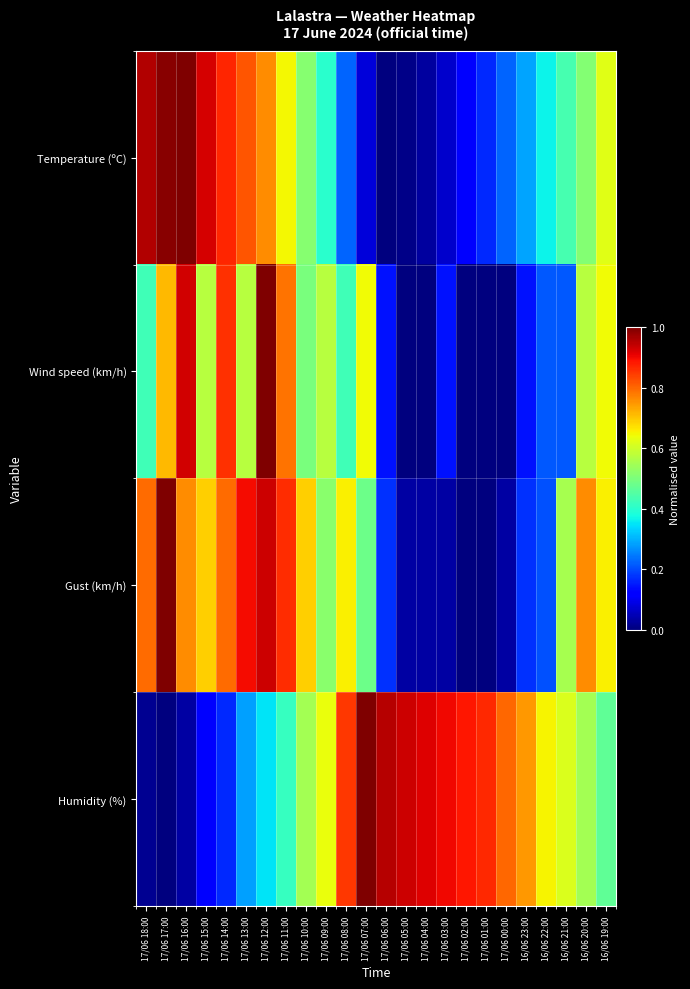

Reading right to left, extract all data points from this chart.

Temperature (ºC): 16/06 19:00=0.6	16/06 20:00=0.5	16/06 21:00=0.4	16/06 22:00=0.4	16/06 23:00=0.3	17/06 00:00=0.2	17/06 01:00=0.2	17/06 02:00=0.1	17/06 03:00=0.1	17/06 04:00=0.0	17/06 05:00=0.0	17/06 06:00=0.0	17/06 07:00=0.1	17/06 08:00=0.2	17/06 09:00=0.4	17/06 10:00=0.5	17/06 11:00=0.6	17/06 12:00=0.8	17/06 13:00=0.8	17/06 14:00=0.9	17/06 15:00=0.9	17/06 16:00=1.0	17/06 17:00=1.0	17/06 18:00=1.0
Wind speed (km/h): 16/06 19:00=0.6	16/06 20:00=0.6	16/06 21:00=0.2	16/06 22:00=0.2	16/06 23:00=0.1	17/06 00:00=0.0	17/06 01:00=0.0	17/06 02:00=0.0	17/06 03:00=0.1	17/06 04:00=0.0	17/06 05:00=0.0	17/06 06:00=0.1	17/06 07:00=0.6	17/06 08:00=0.4	17/06 09:00=0.6	17/06 10:00=0.5	17/06 11:00=0.8	17/06 12:00=1.0	17/06 13:00=0.6	17/06 14:00=0.9	17/06 15:00=0.6	17/06 16:00=0.9	17/06 17:00=0.7	17/06 18:00=0.4
Gust (km/h): 16/06 19:00=0.7	16/06 20:00=0.8	16/06 21:00=0.6	16/06 22:00=0.2	16/06 23:00=0.2	17/06 00:00=0.0	17/06 01:00=0.0	17/06 02:00=0.0	17/06 03:00=0.0	17/06 04:00=0.0	17/06 05:00=0.0	17/06 06:00=0.2	17/06 07:00=0.5	17/06 08:00=0.7	17/06 09:00=0.5	17/06 10:00=0.7	17/06 11:00=0.9	17/06 12:00=0.9	17/06 13:00=0.9	17/06 14:00=0.8	17/06 15:00=0.7	17/06 16:00=0.8	17/06 17:00=1.0	17/06 18:00=0.8
Humidity (%): 16/06 19:00=0.5	16/06 20:00=0.5	16/06 21:00=0.6	16/06 22:00=0.6	16/06 23:00=0.7	17/06 00:00=0.8	17/06 01:00=0.9	17/06 02:00=0.9	17/06 03:00=0.9	17/06 04:00=0.9	17/06 05:00=0.9	17/06 06:00=0.9	17/06 07:00=1.0	17/06 08:00=0.8	17/06 09:00=0.6	17/06 10:00=0.5	17/06 11:00=0.4	17/06 12:00=0.3	17/06 13:00=0.3	17/06 14:00=0.2	17/06 15:00=0.1	17/06 16:00=0.0	17/06 17:00=0.0	17/06 18:00=0.0